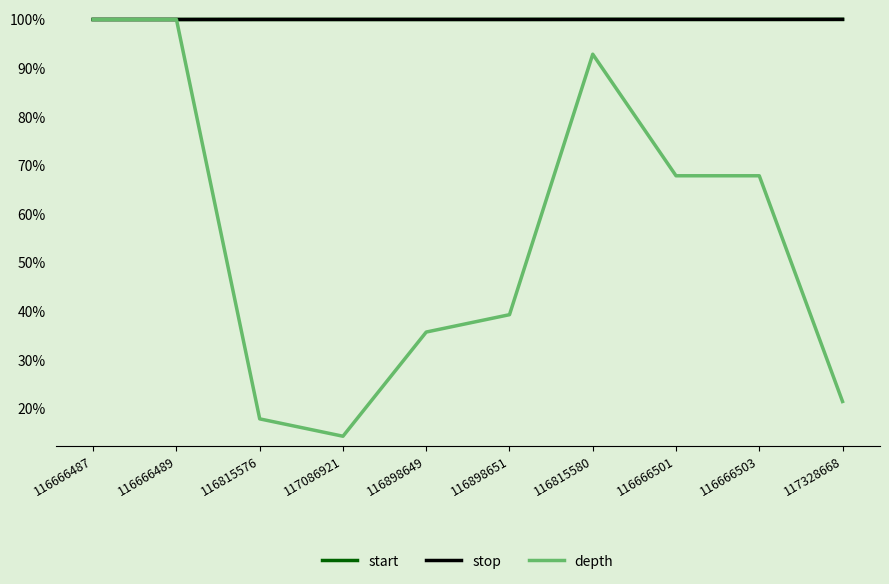

The start series shows 151.0 at 116815580. True or false?

False